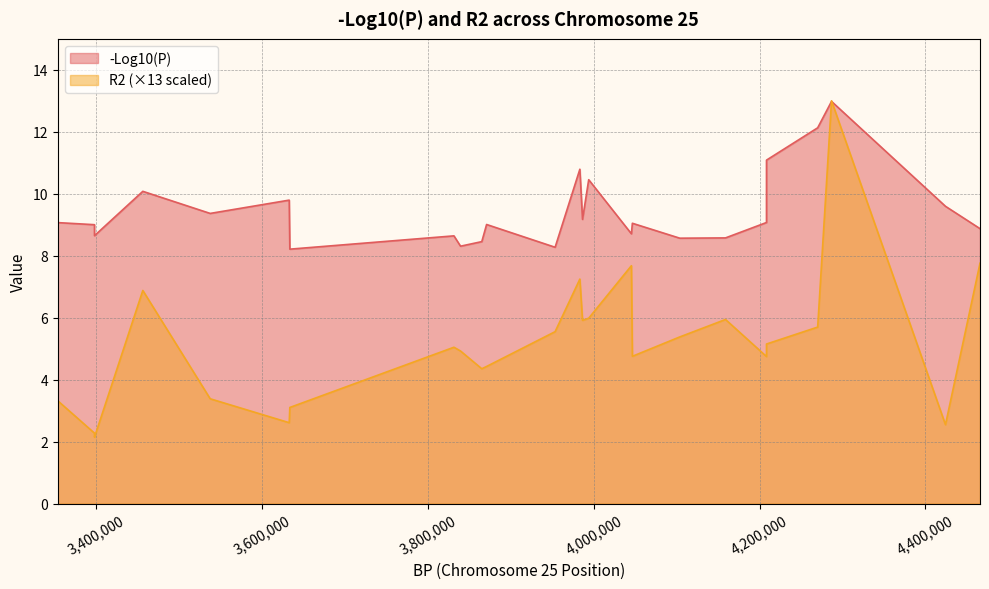

Reading right to left, list all the values displayed in this chart.

-Log10(P): 4465887=8.9	4424228=9.6	4286765=13.0	4270063=12.1	4208317=11.1	4208306=9.1	4158872=8.6	4103713=8.6	4046513=9.0	4045339=8.7	3993840=10.5	3986370=9.2	3983163=10.8	3953308=8.3	3870656=9.0	3864851=8.5	3839209=8.3	3831255=8.6	3633290=8.2	3632534=9.8	3537199=9.4	3455935=10.1	3397632=8.6	3397598=9.0	3353350=9.1
R2: 4465887=7.8	4424228=2.5	4286765=13.0	4270063=5.7	4208317=5.2	4208306=4.7	4158872=5.9	4103713=5.4	4046513=4.8	4045339=7.7	3993840=6.0	3986370=5.9	3983163=7.2	3953308=5.6	3870656=4.4	3864851=4.4	3839209=4.9	3831255=5.0	3633290=3.1	3632534=2.6	3537199=3.4	3455935=6.9	3397632=2.1	3397598=2.3	3353350=3.3